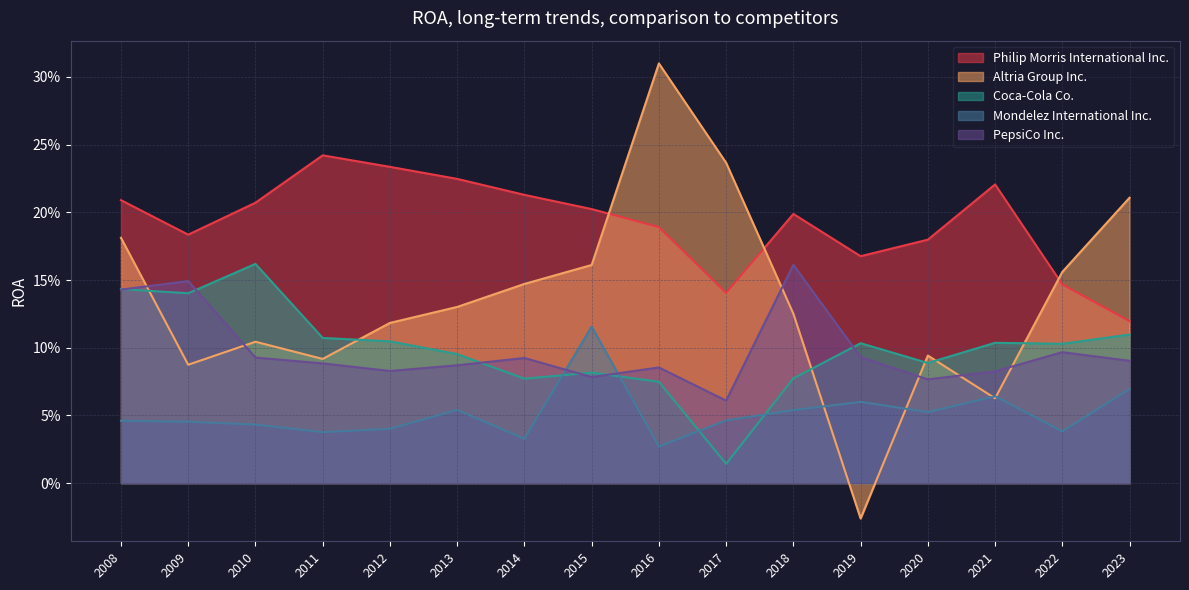

Between 2018 and 2022, which series saw the biggest shift?

PepsiCo Inc.